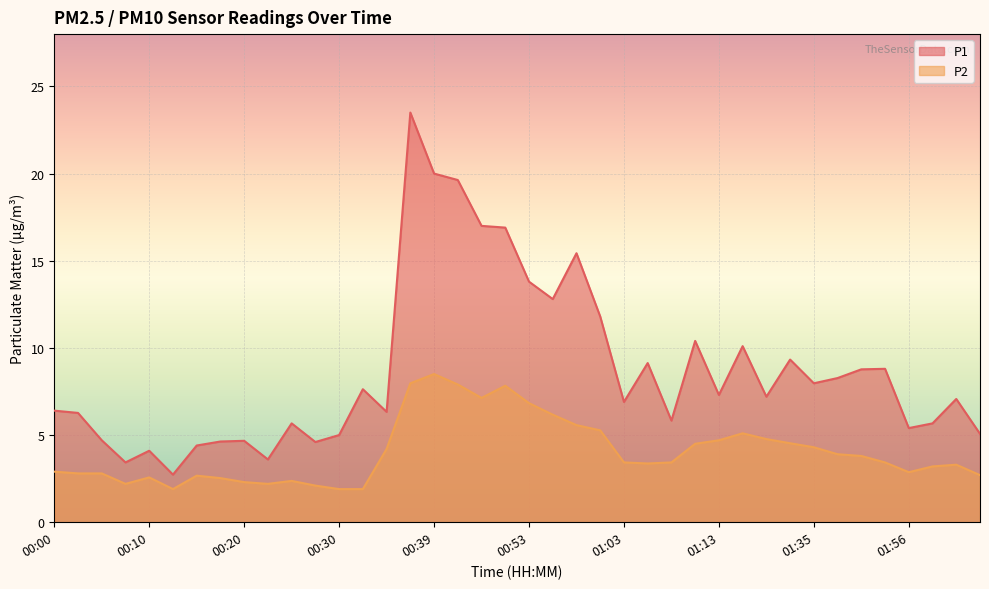

True or false: P2 has a value of 8.8 at 01:15.

False